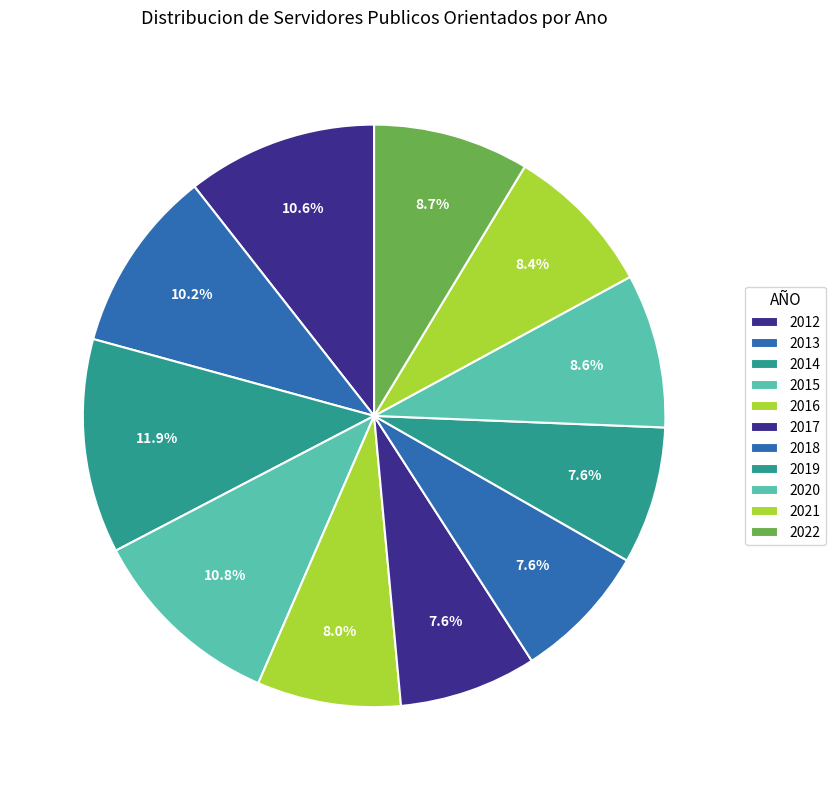

How many slices are in this pie chart?

11